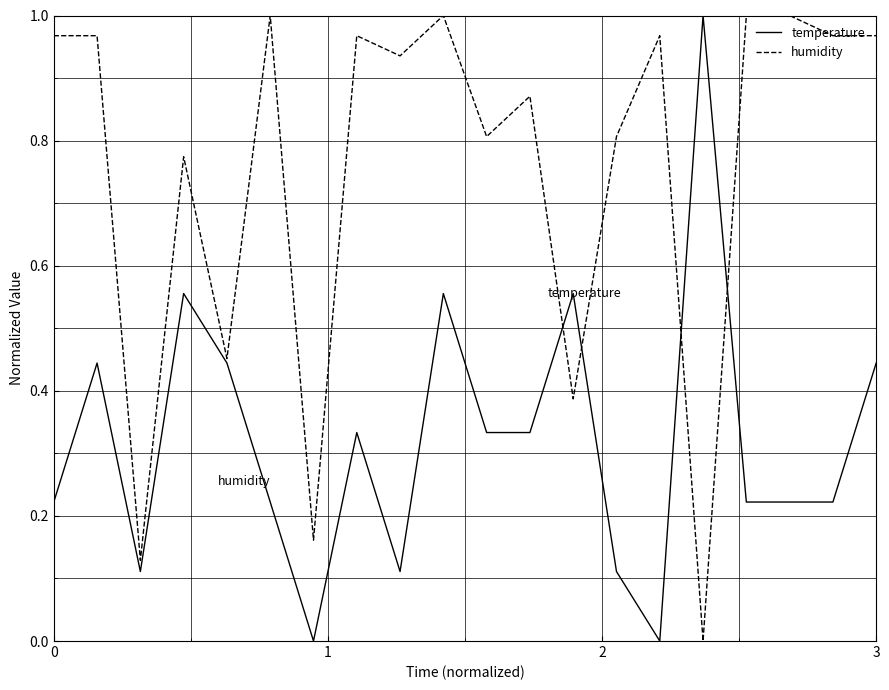

Rank the series by their average value, from highest to lowest.

humidity, temperature